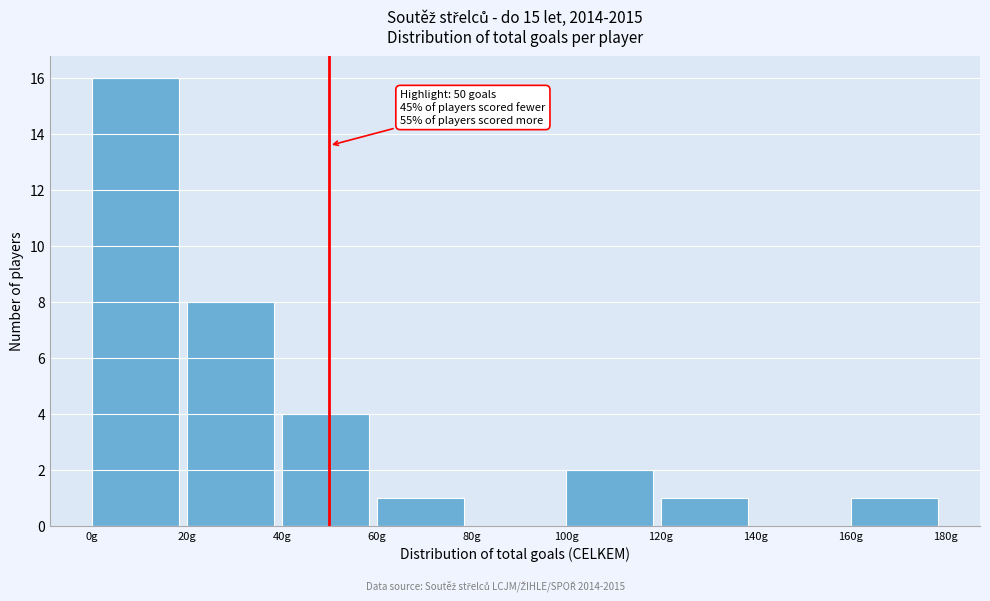

Which range on the x-axis has the tallest bar?

0 to 20